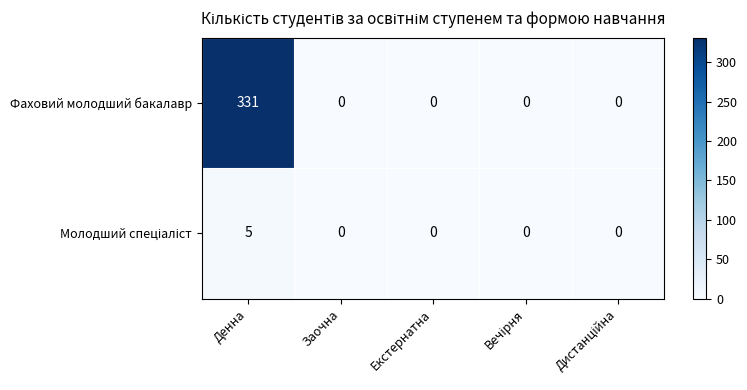

True or false: Фаховий молодший бакалавр has a value of 140 at Екстернатна.

False